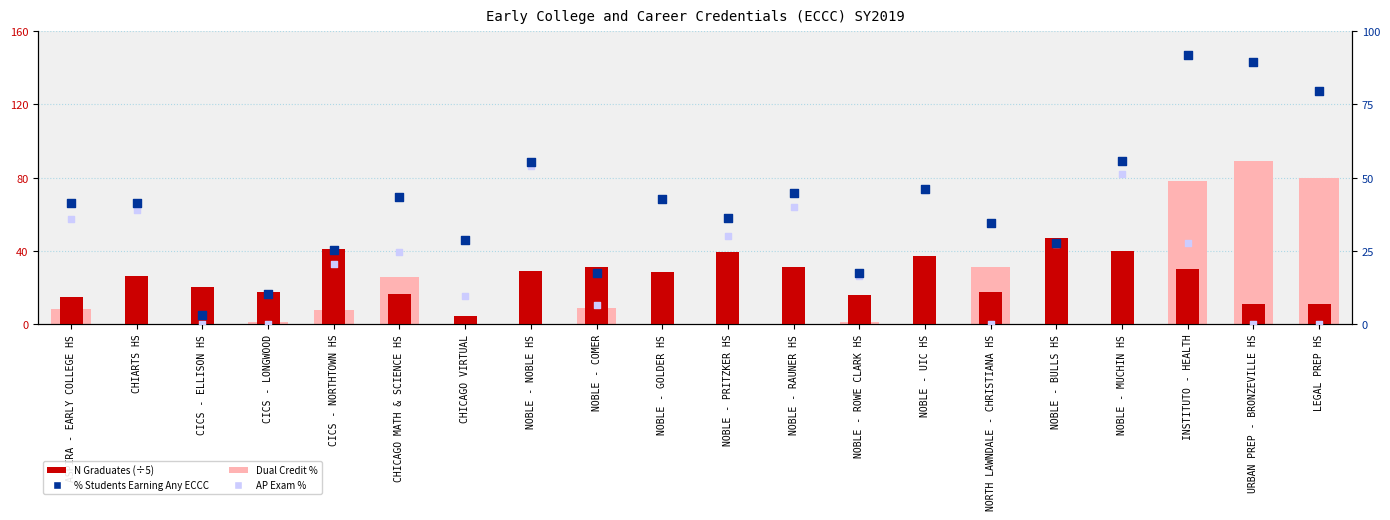

Which series contains the highest Y value?

% Students Earning Any ECCC